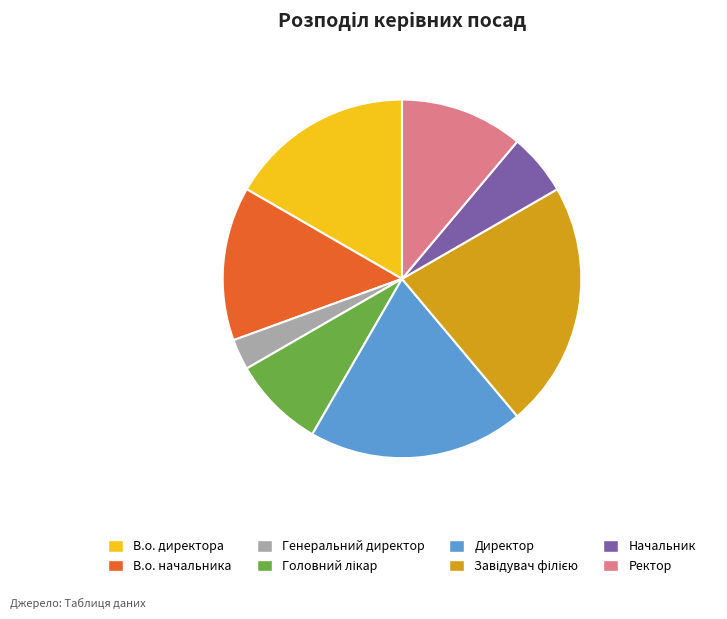

Which category has the smallest portion of the pie?

Генеральний директор